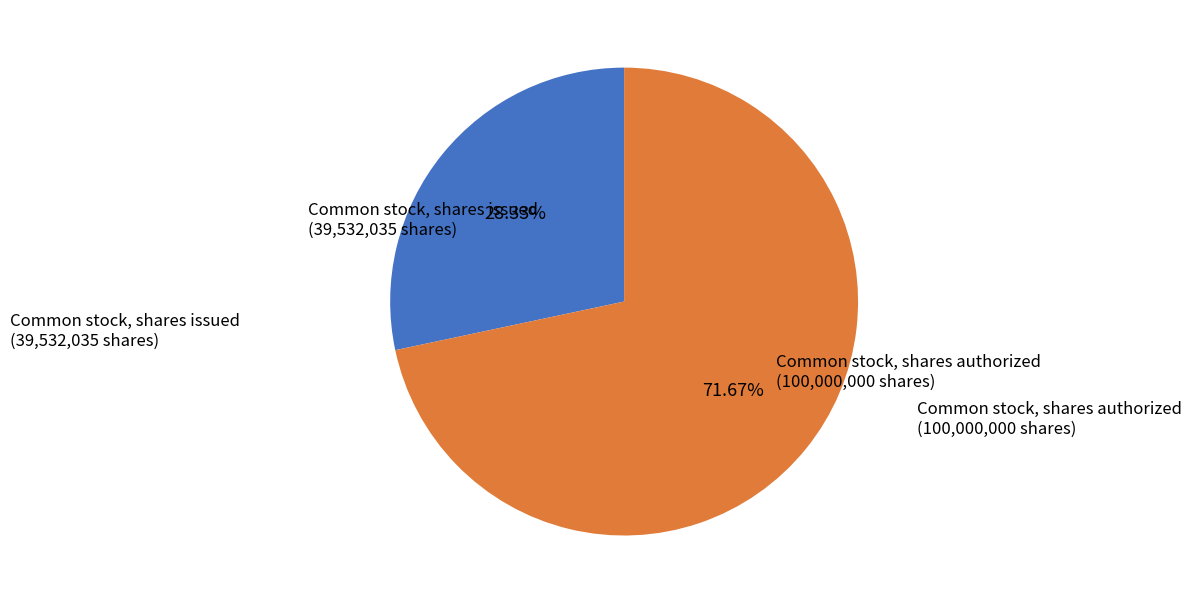

Is there any slice that represents more than half of the pie?

Yes